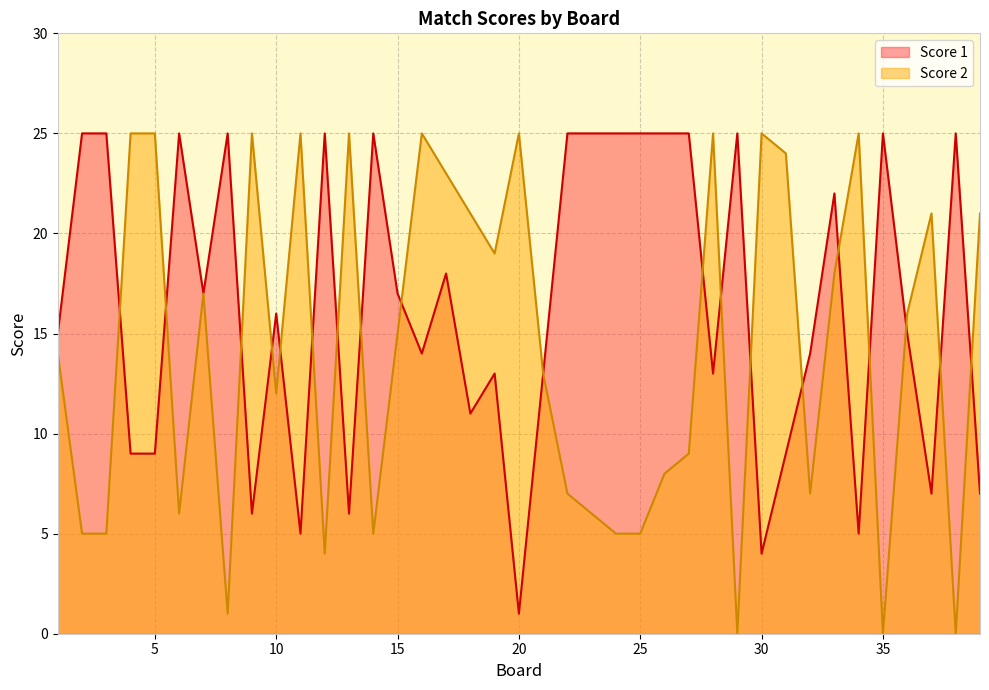

Reading left to right, transcribe all the data shown in this chart.

Score 1: 15	25	25	9	9	25	17	25	6	16	5	25	6	25	17	14	18	11	13	1	13	25	25	25	25	25	25	13	25	4	9	14	22	5	25	15	7	25	7
Score 2: 14	5	5	25	25	6	17	1	25	12	25	4	25	5	15	25	23	21	19	25	13	7	6	5	5	8	9	25	0	25	24	7	18	25	0	16	21	0	21